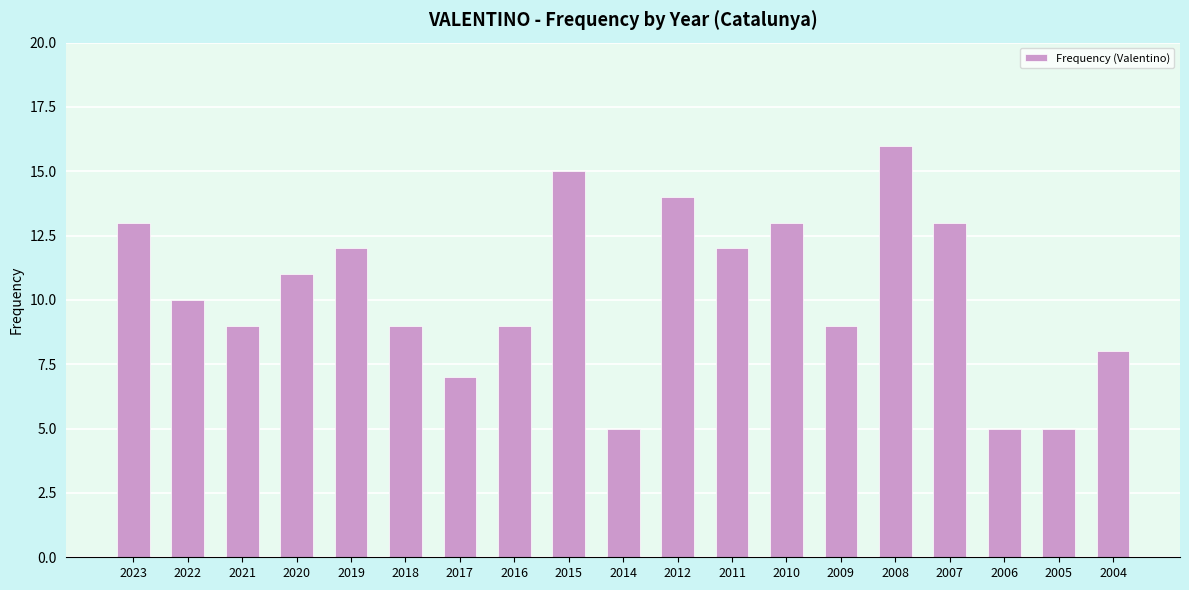

The chart shows a value of 21 at 2007. True or false?

False